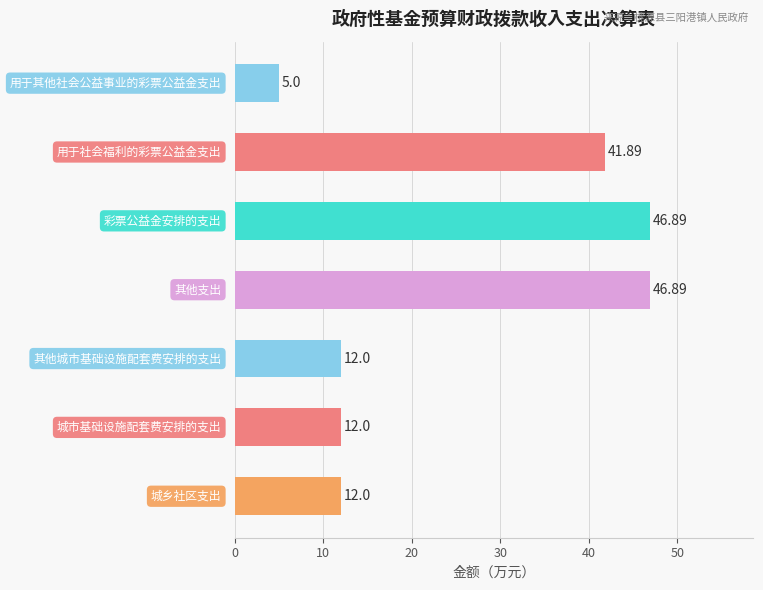

What is the difference between the maximum and minimum values?

41.9